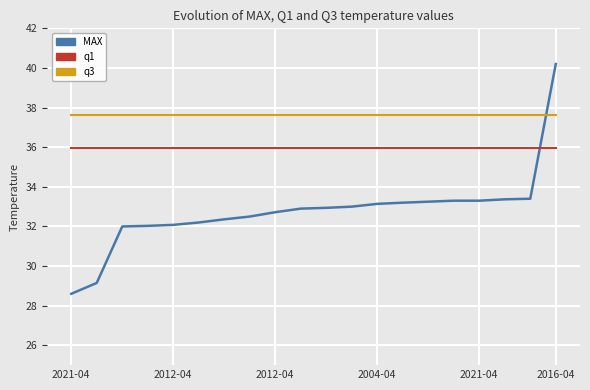

Which series has the largest range (max minus min)?

MAX